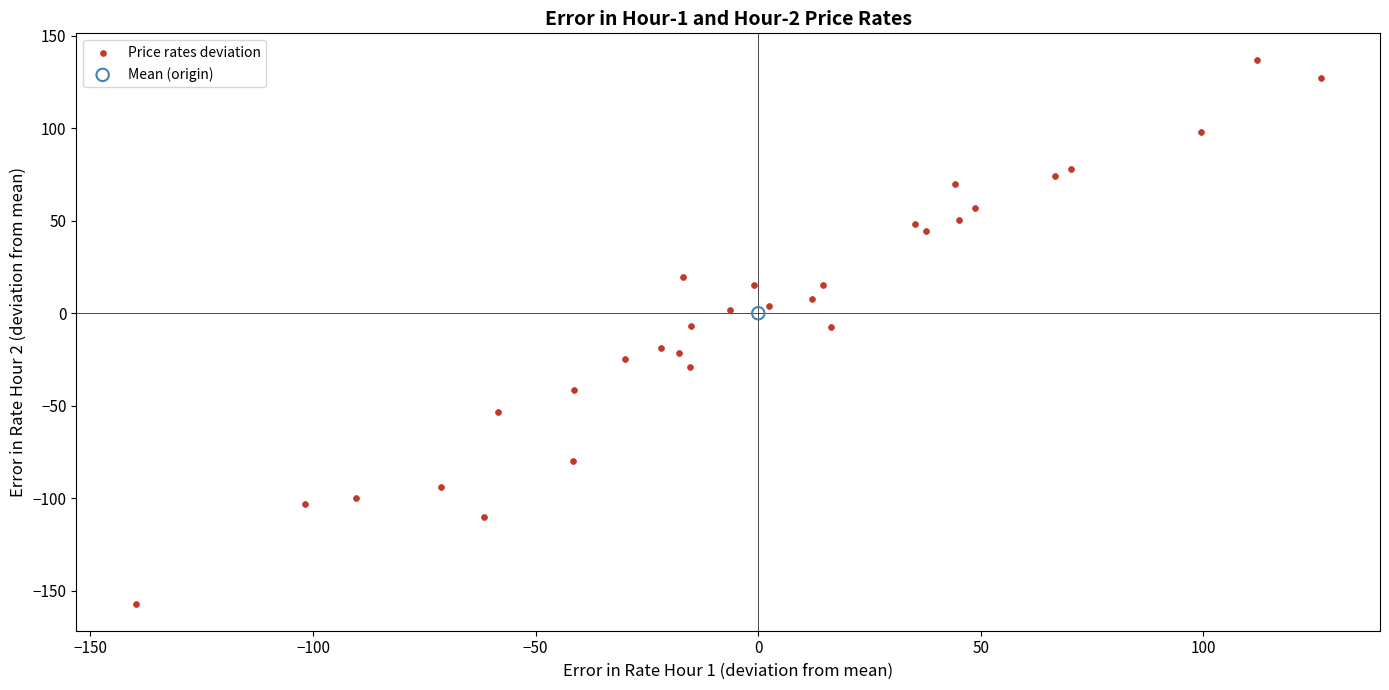

What are all the series names shown in the legend?

Price rates deviation, Mean (origin)